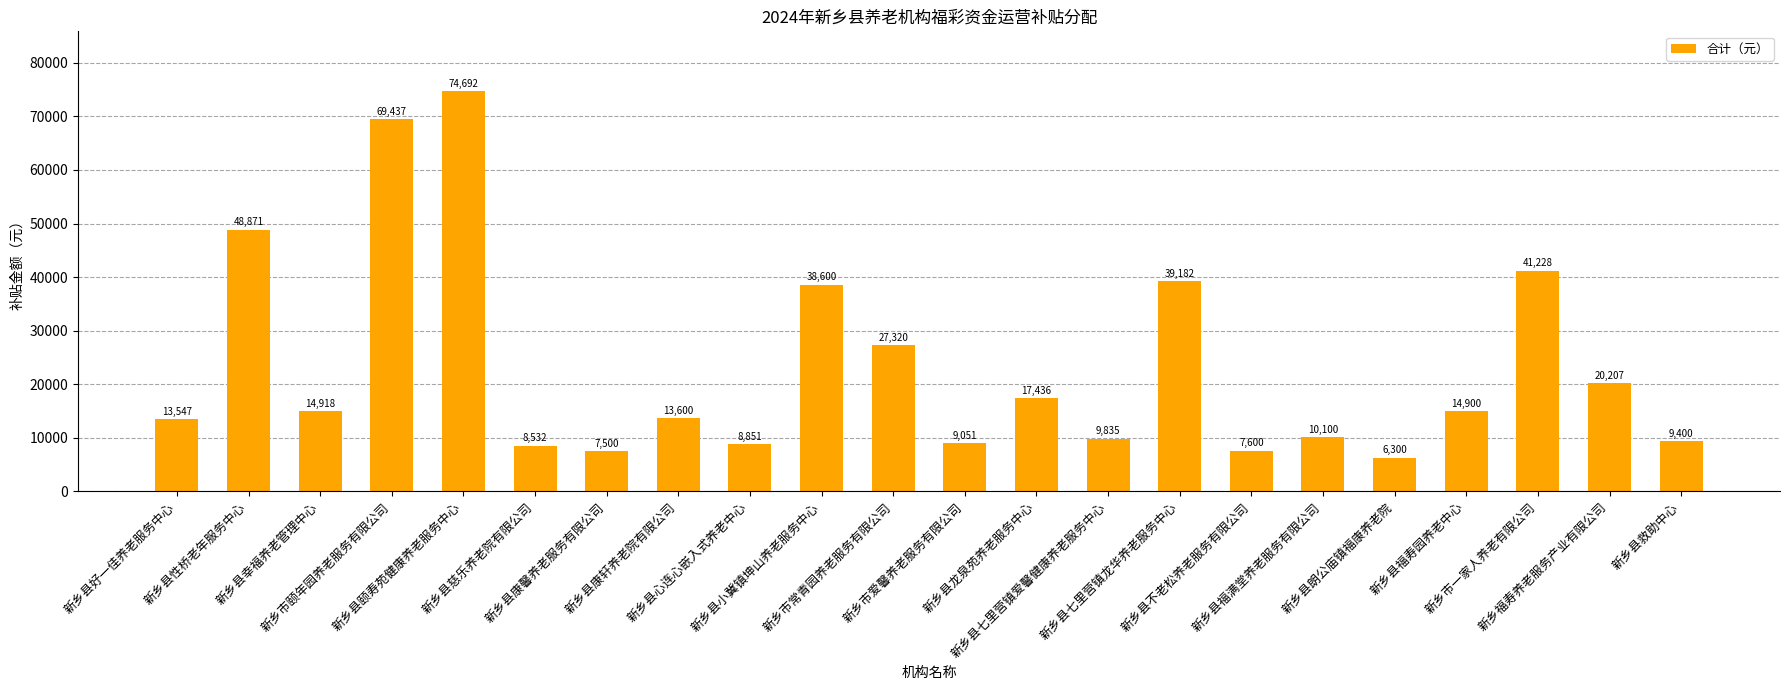

What is the value of the 3rd bar from the left?

14918